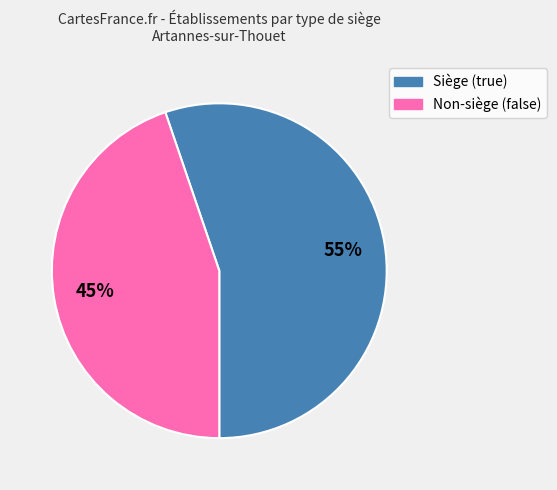

To the nearest percent, what is the average slice percentage?

50%